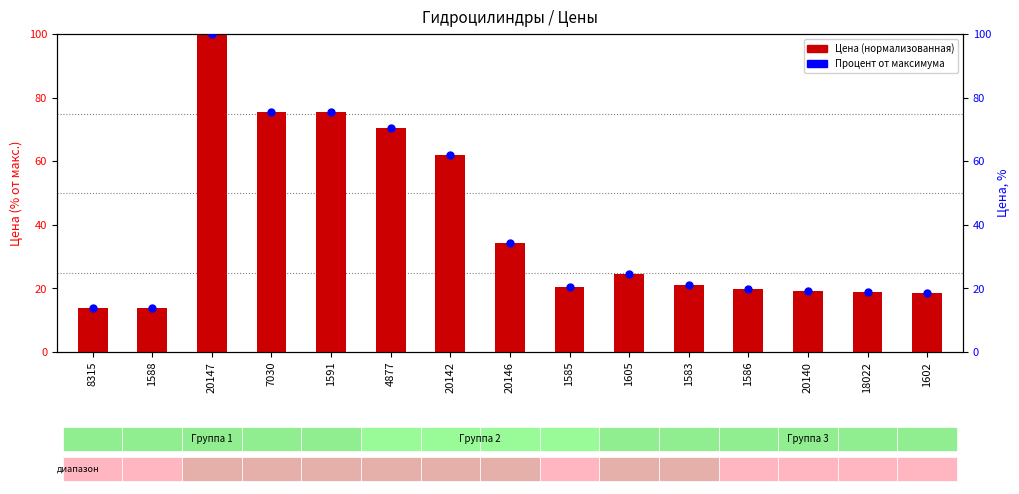

Which series has the largest total across all categories?

Цена (нормализованная)